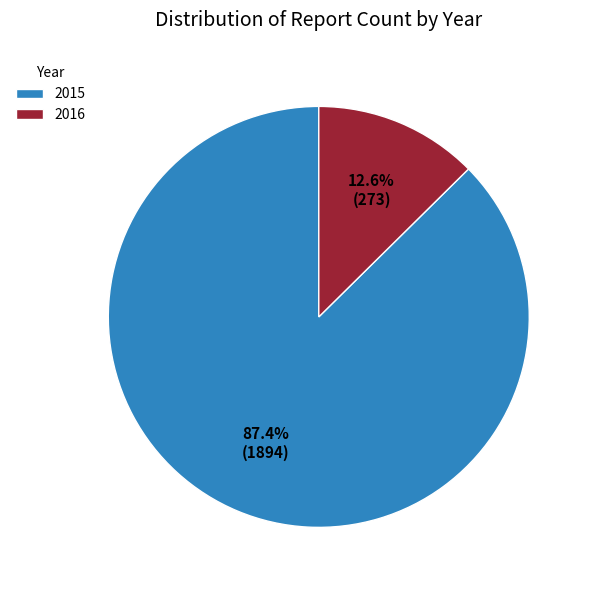

What percentage is NOT represented by 2015?

12.6%